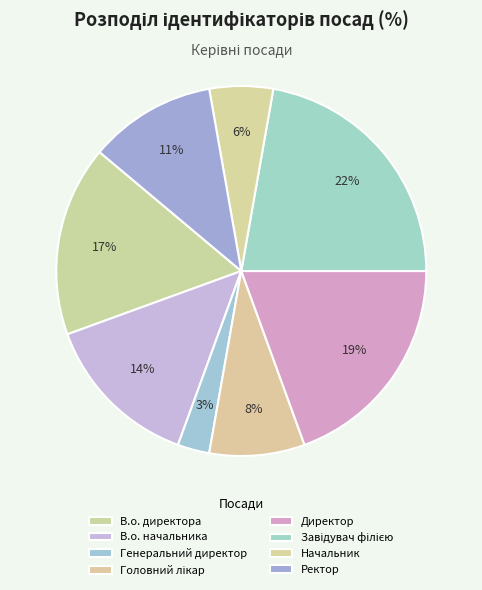

Which category has the biggest portion of the pie?

Завідувач філією